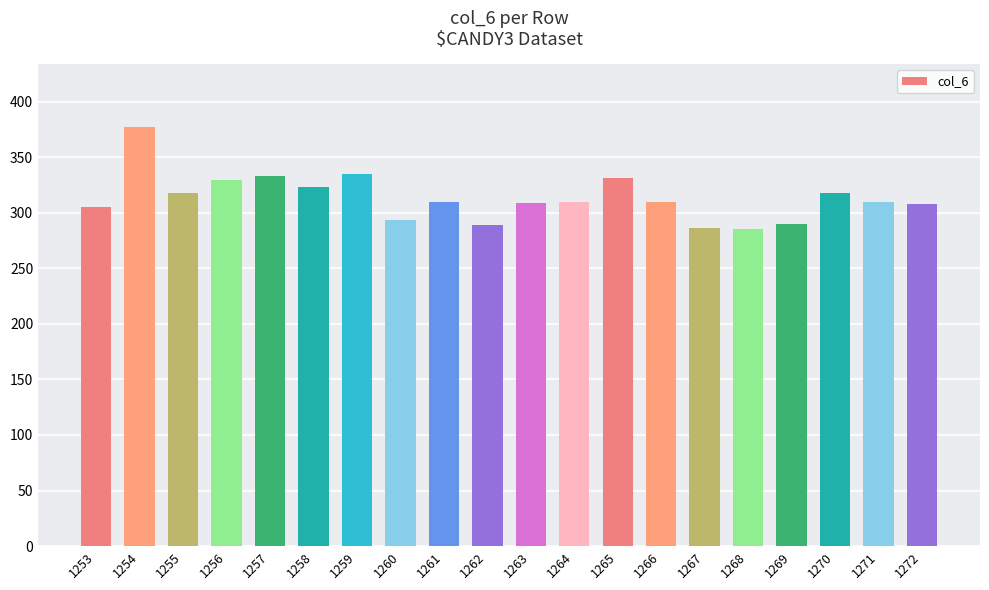

What is the change in value from 1258 to 1262?

-34